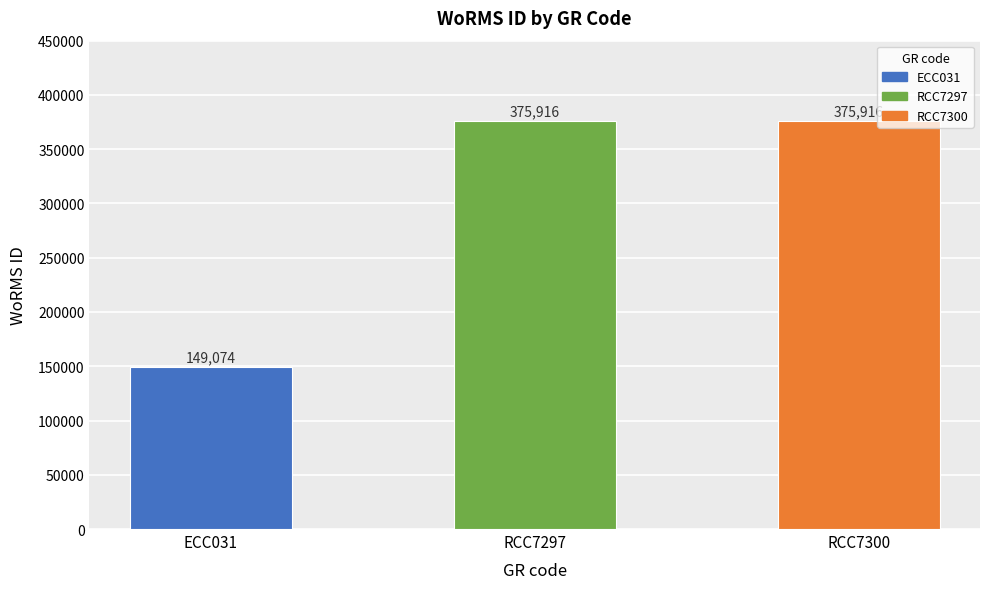

The value at ECC031 is 194735. True or false?

False